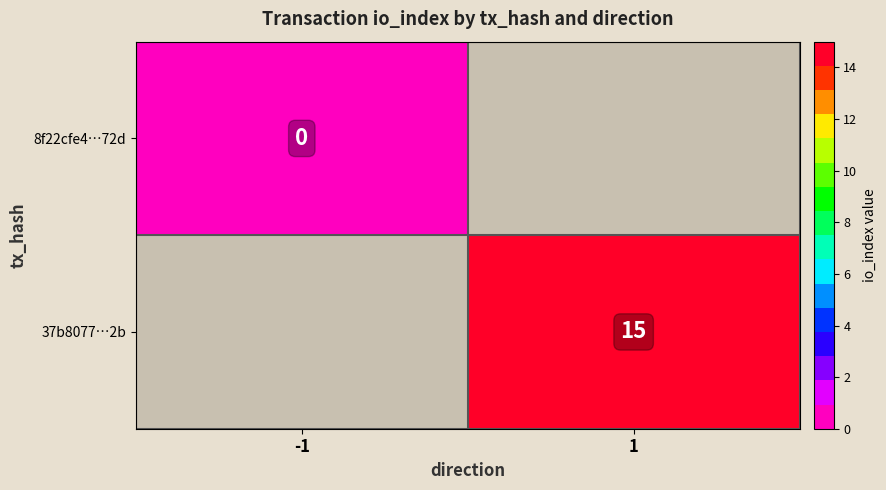

Which category has the lowest value across all series?

-1